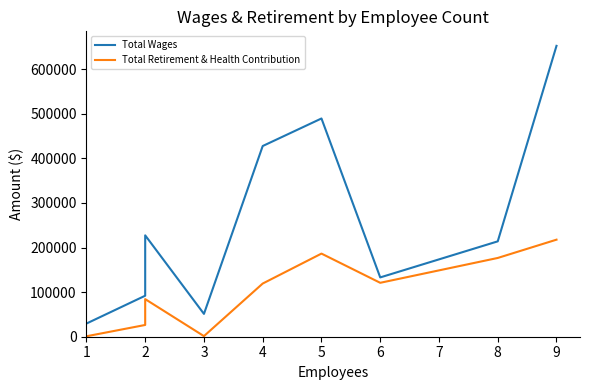

Reading left to right, list all the values displayed in this chart.

Total Wages: 29524	91986	227424	51233	427786	489575	133045	213933	652484
Total Retirement & Health Contribution: 996	26371	84364	1351	119300	186471	120958	176683	217712